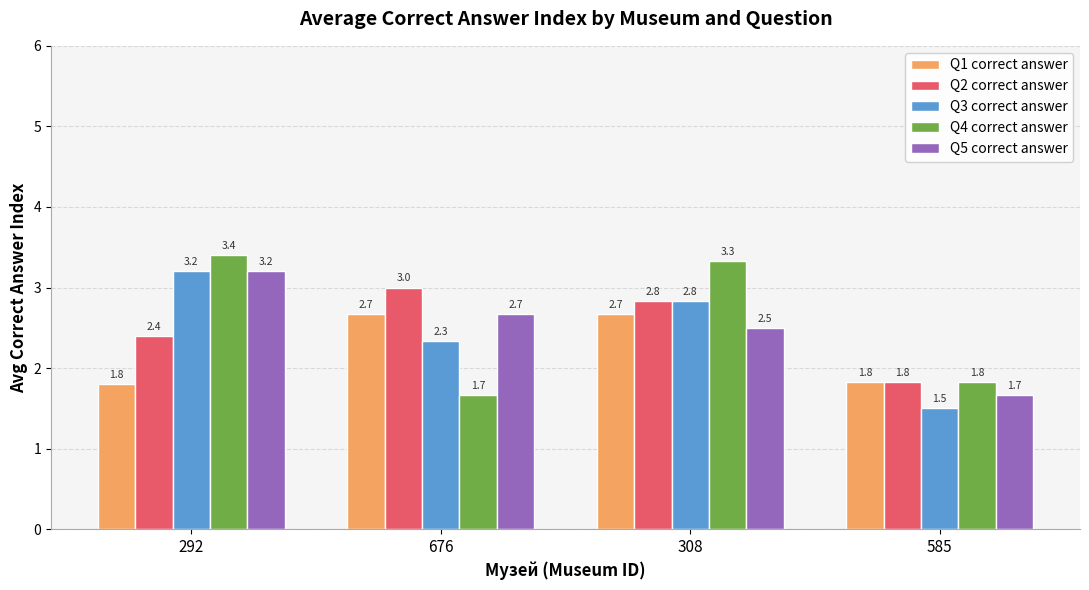

Reading right to left, list all the values displayed in this chart.

Q1 correct answer: 585=1.8	308=2.7	676=2.7	292=1.8
Q2 correct answer: 585=1.8	308=2.8	676=3.0	292=2.4
Q3 correct answer: 585=1.5	308=2.8	676=2.3	292=3.2
Q4 correct answer: 585=1.8	308=3.3	676=1.7	292=3.4
Q5 correct answer: 585=1.7	308=2.5	676=2.7	292=3.2